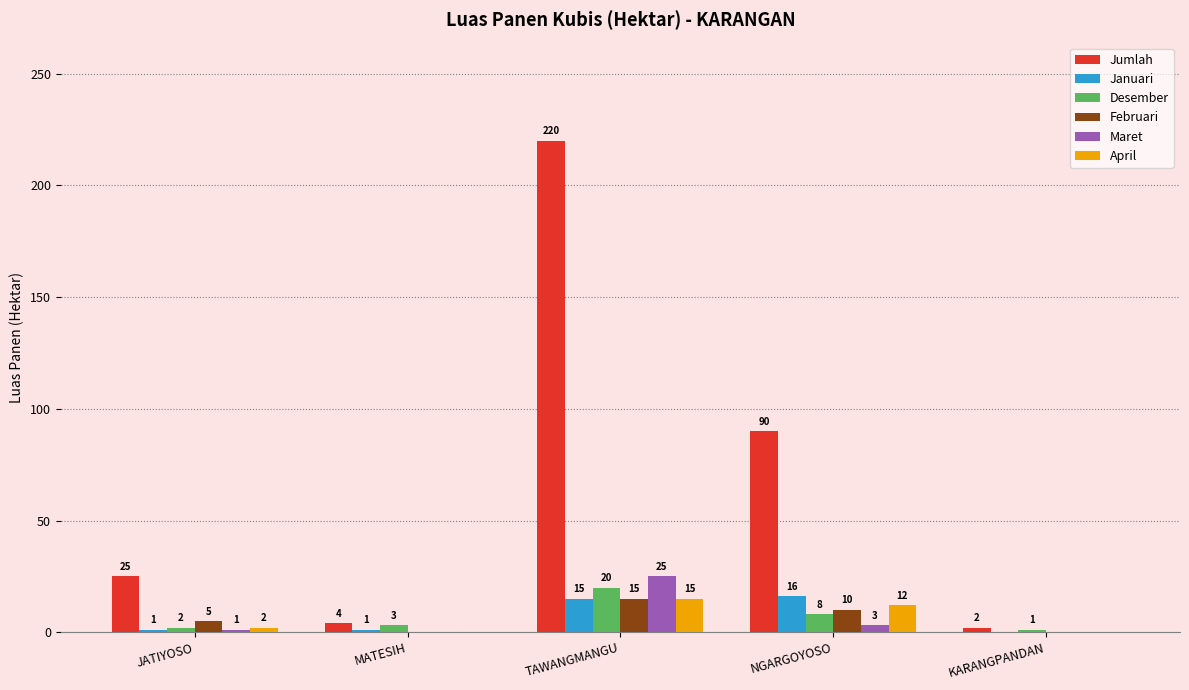

How many groups of bars are there?

5